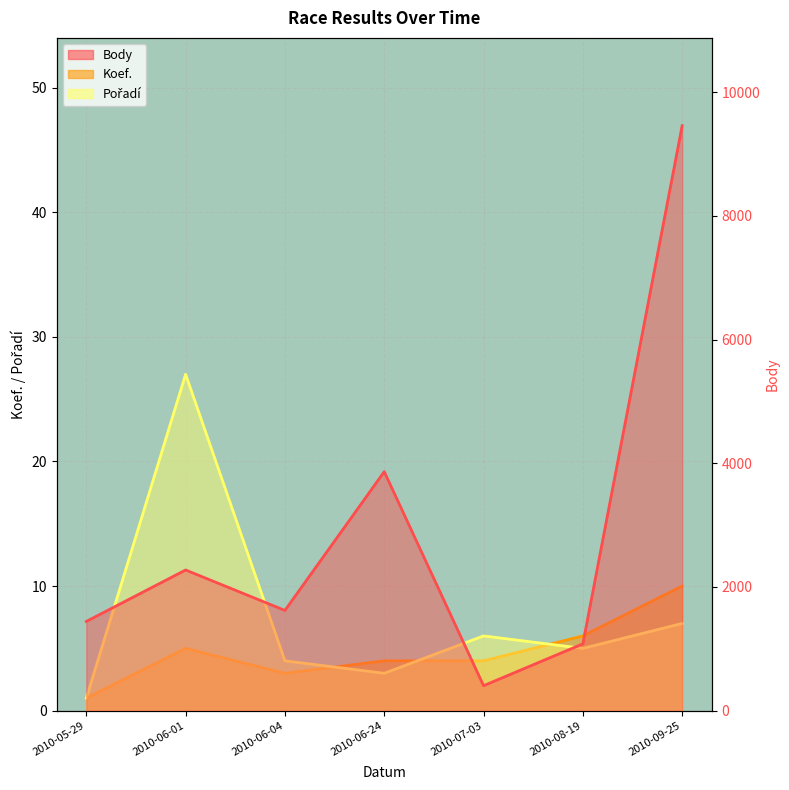

What is the value of the Pořadí point at the 7th from the left?

7